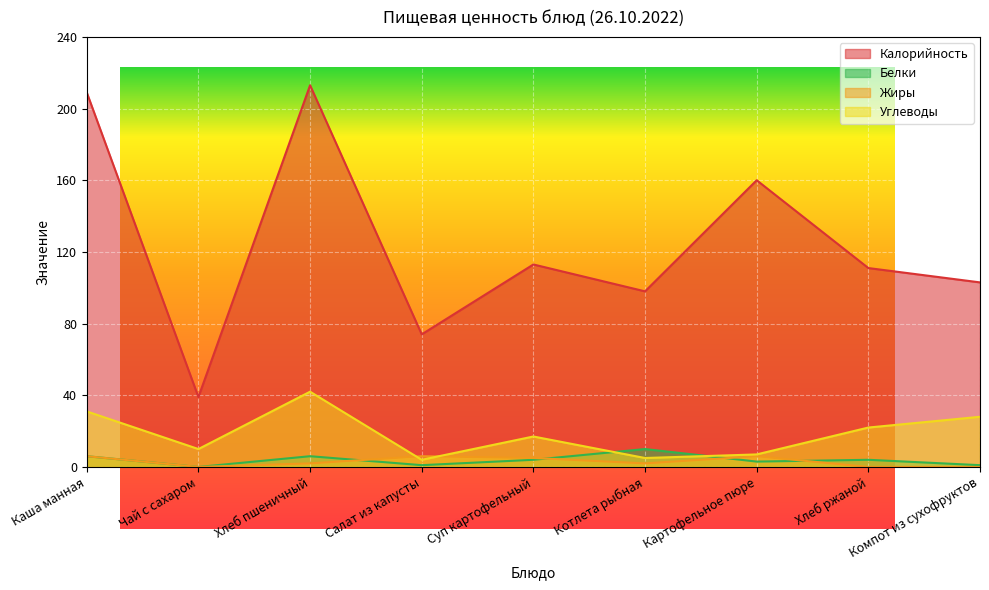

In Белки, how many points are higher than both neighbors (excluding endpoints)?

3